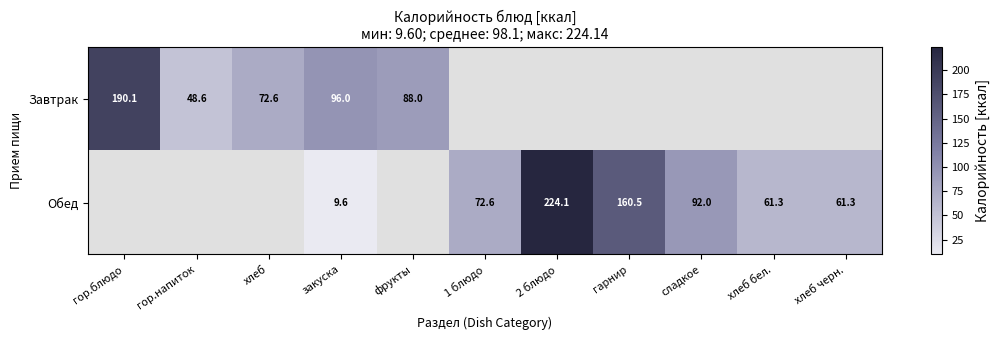

True or false: Завтрак has a value of 120.5 at хлеб.

False